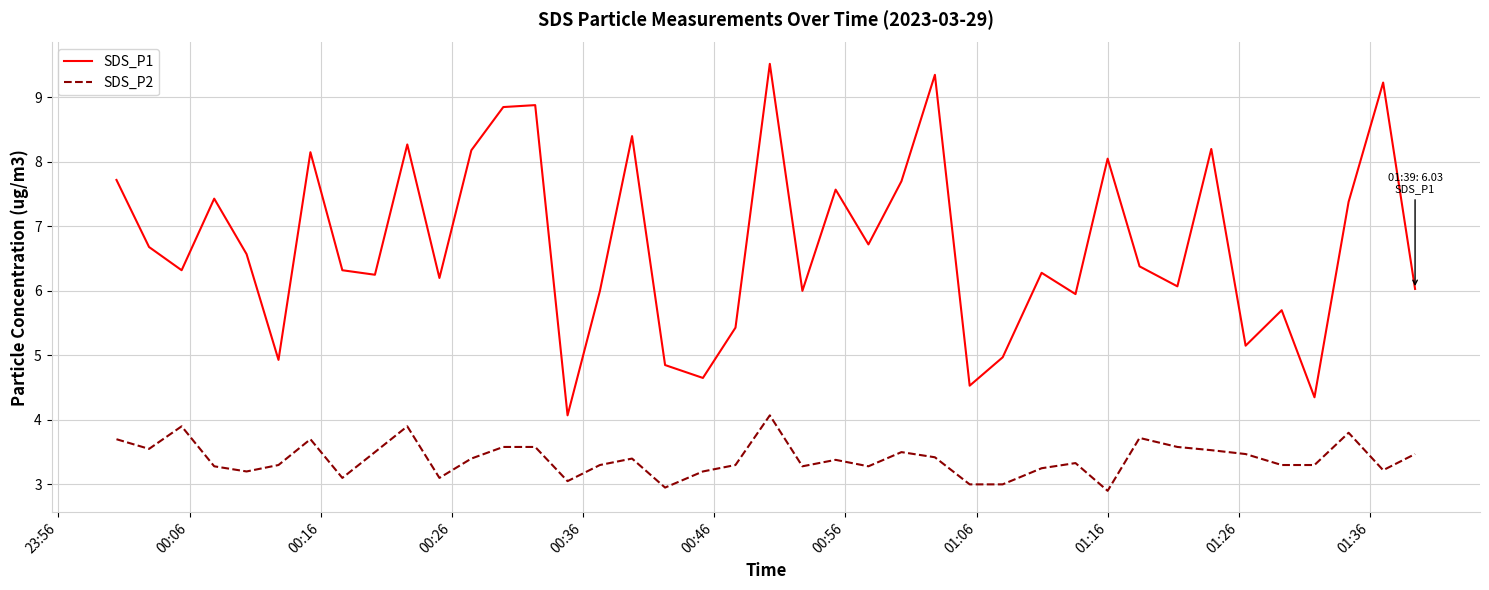

Rank the series by their maximum value, from lowest to highest.

SDS_P2, SDS_P1